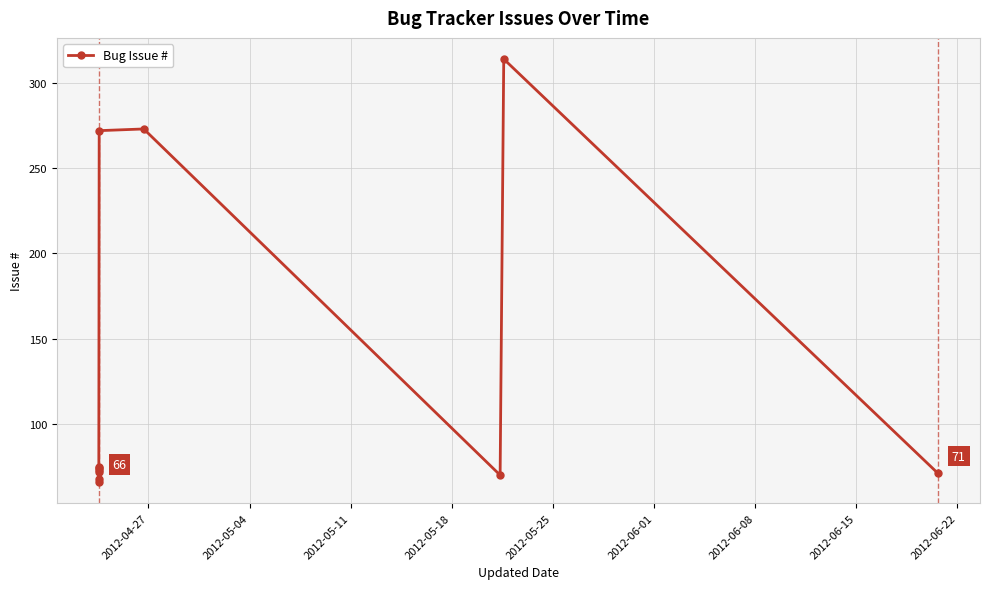

Reading left to right, list all the values displayed in this chart.

66	68	72	73	74	75	272	273	70	314	71